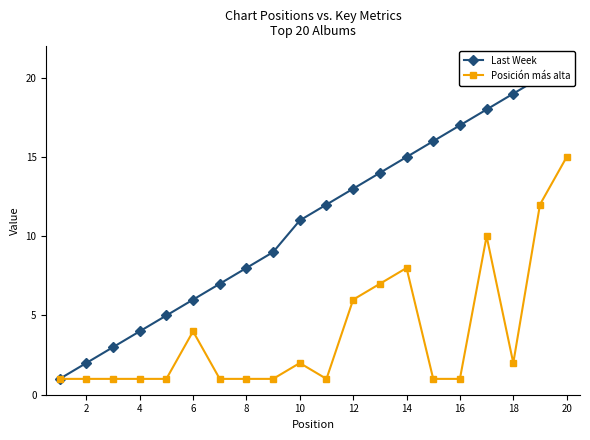

True or false: Posición más alta has more than 2 points higher than both neighbors.

True